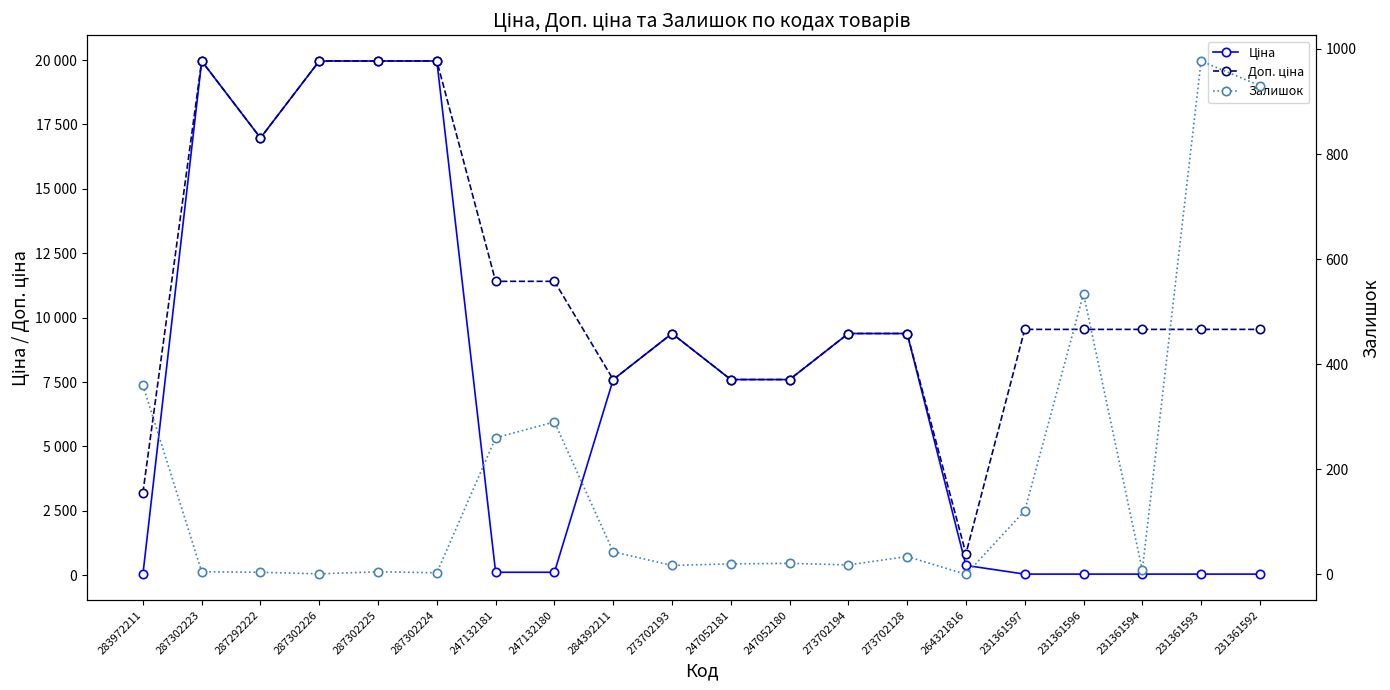

The Доп. ціна series shows 5757.5 at 273702193. True or false?

False